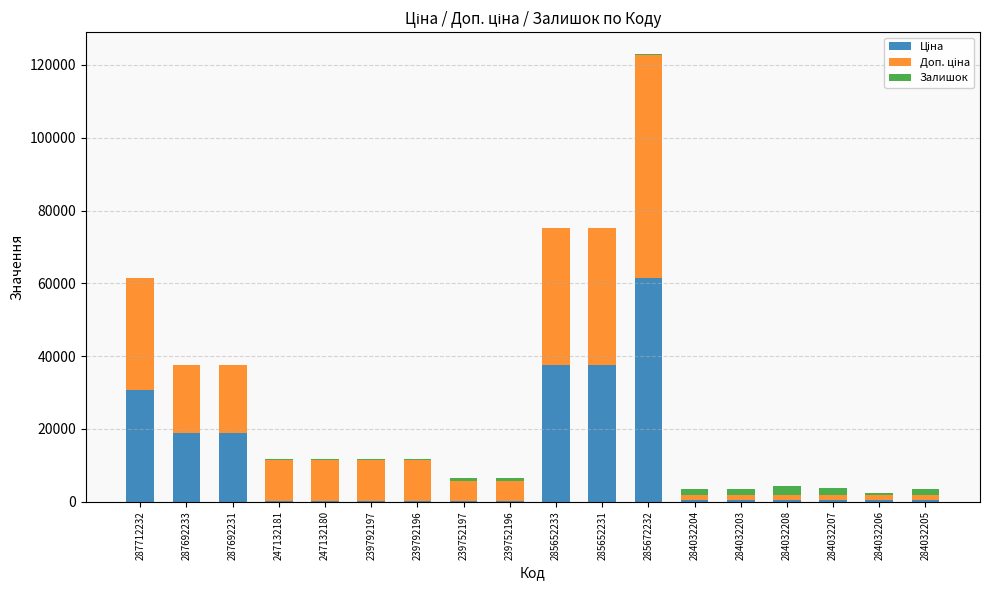

At which category is the sum across all series the highest?

285672232